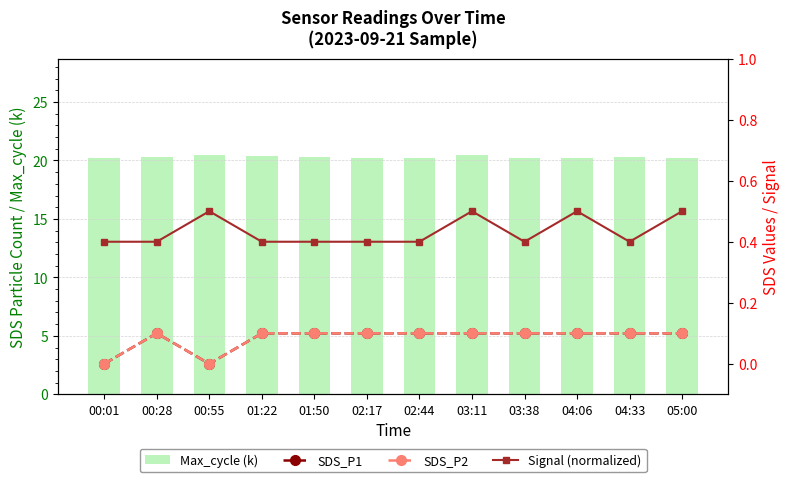

What is the maximum value for Max_cycle (k)?

20.5